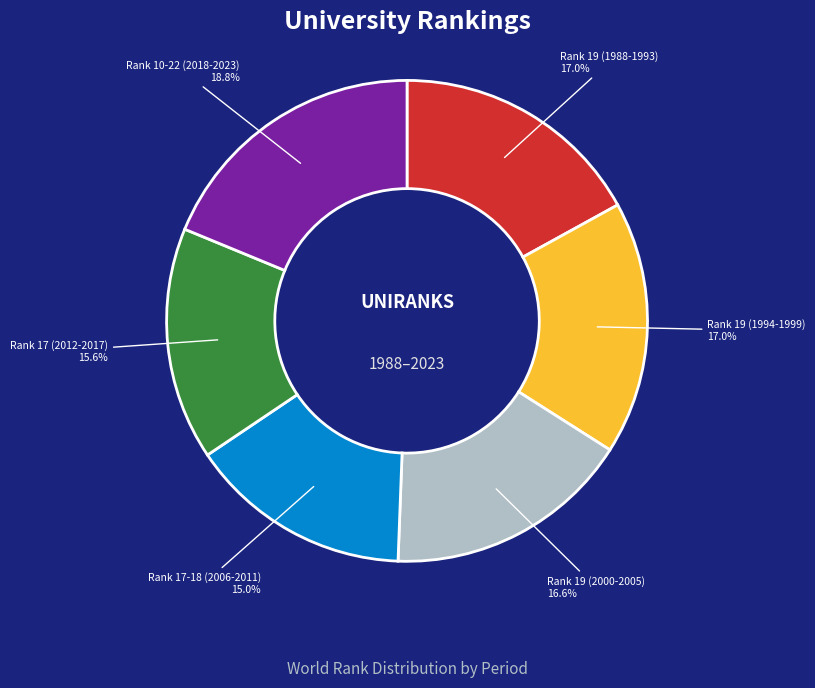

How many slices are in this pie chart?

6